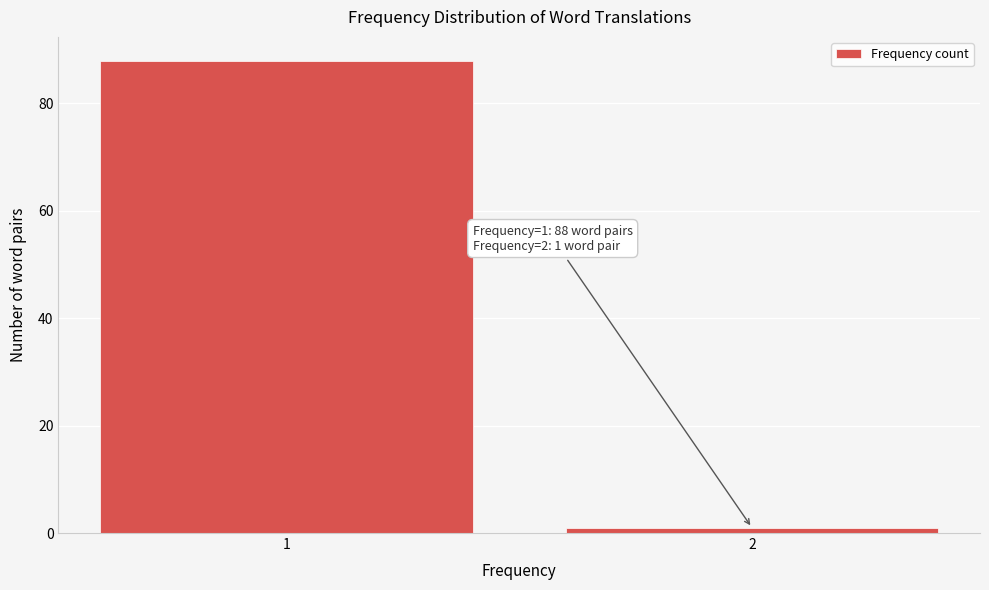

Reading left to right, what are all the values shown in this chart?

88	1